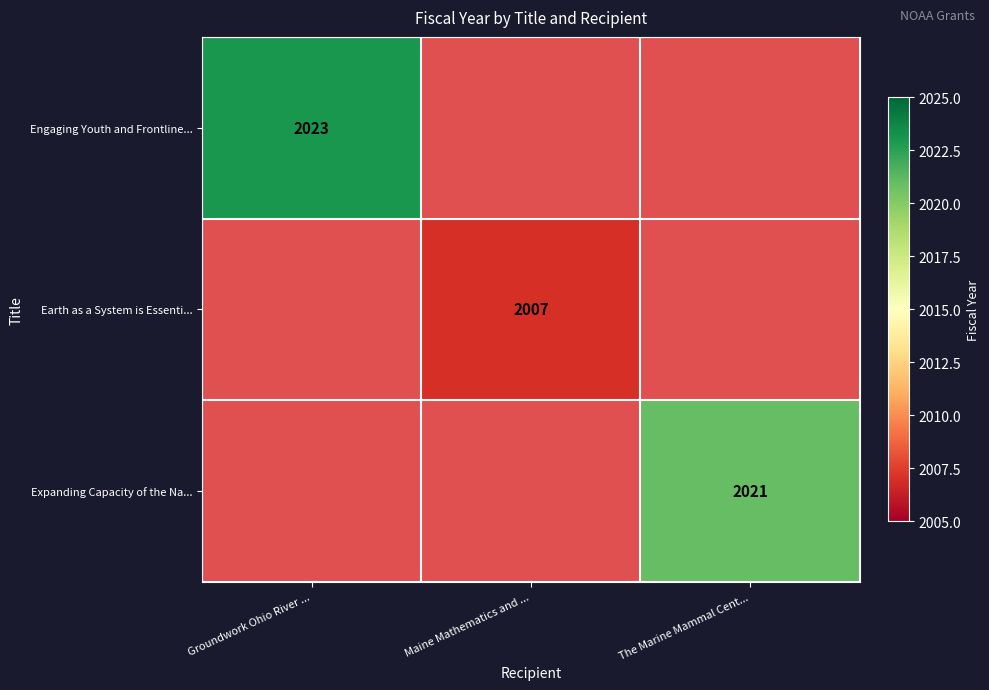

True or false: Engaging Youth and Frontline... has a value of 407 at Groundwork Ohio River ....

False